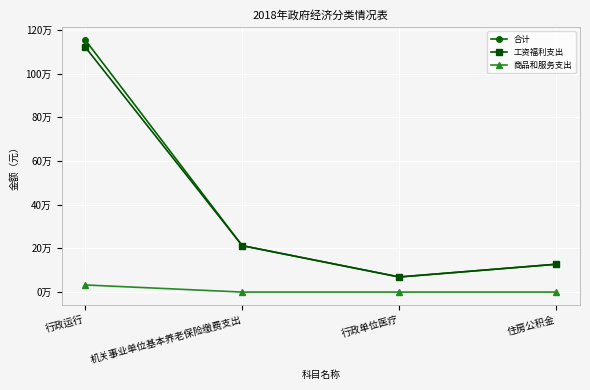

What are all the series names shown in the legend?

合计, 工资福利支出, 商品和服务支出